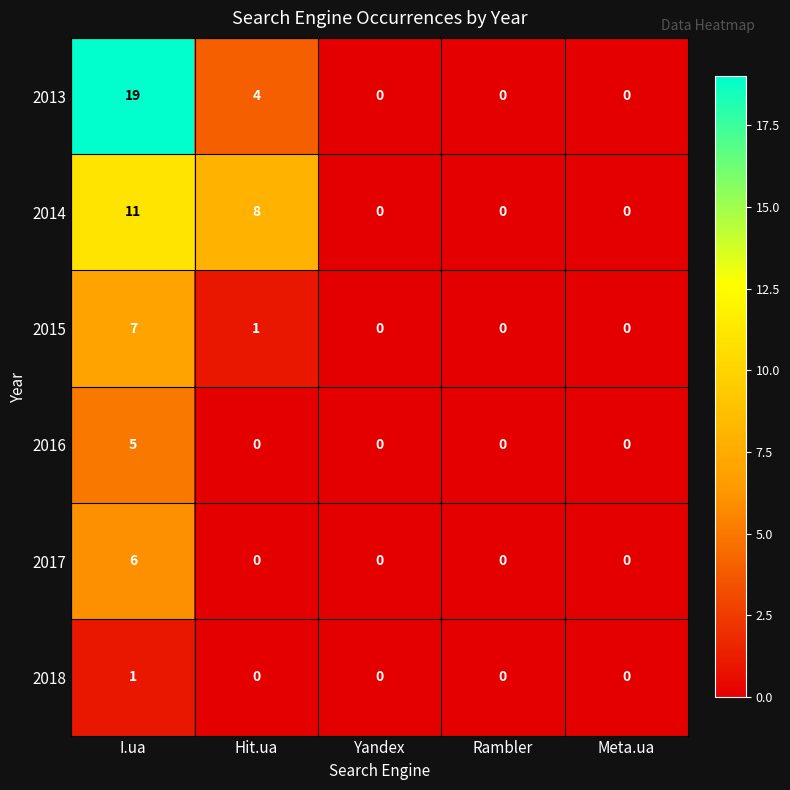

The 2014 series shows 7 at Rambler. True or false?

False